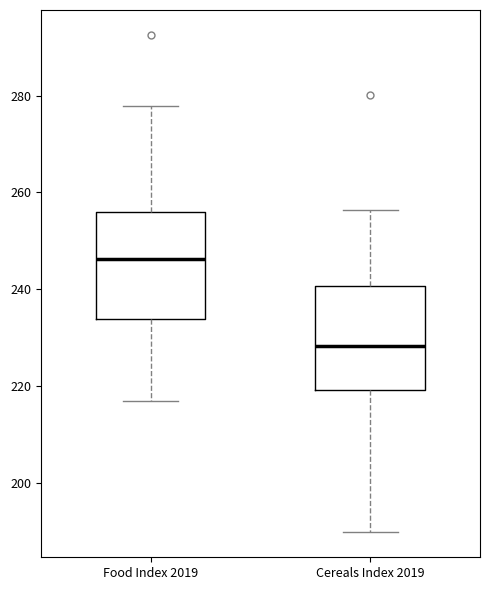

Which box has the highest median line?

Food Index 2019